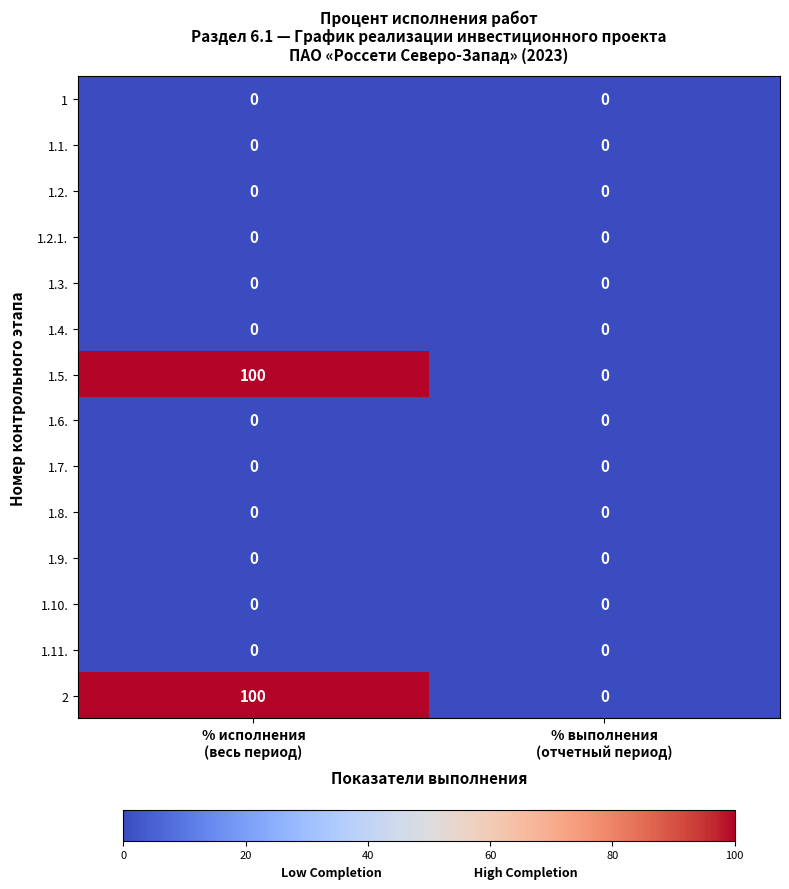

What is the maximum value shown in the chart?

100